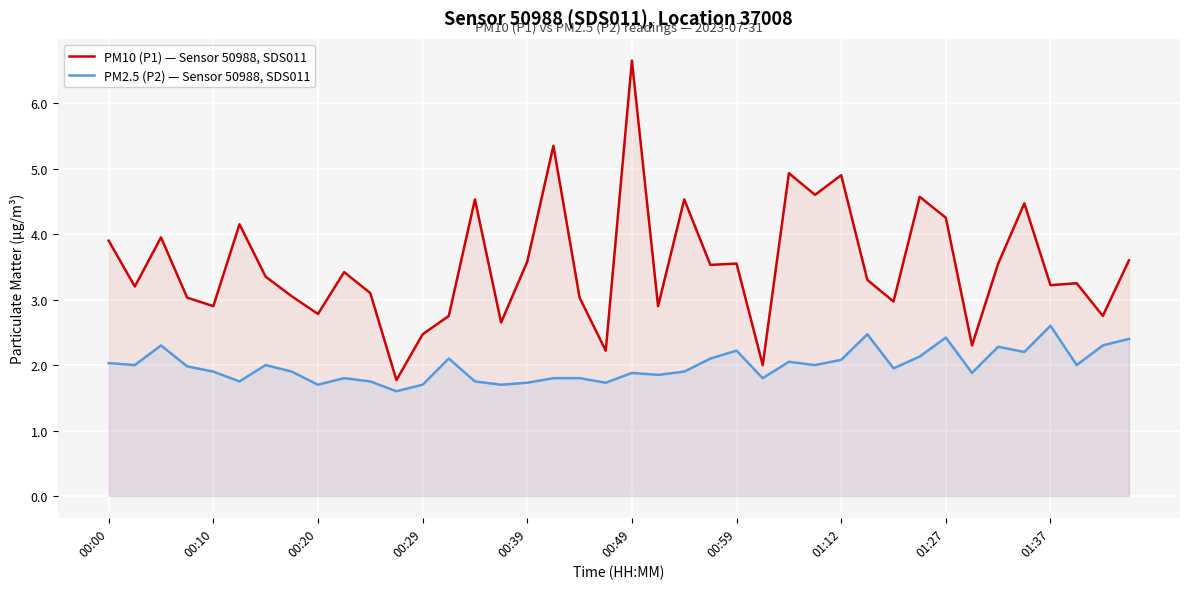

Which category has the highest value across all series?

00:49